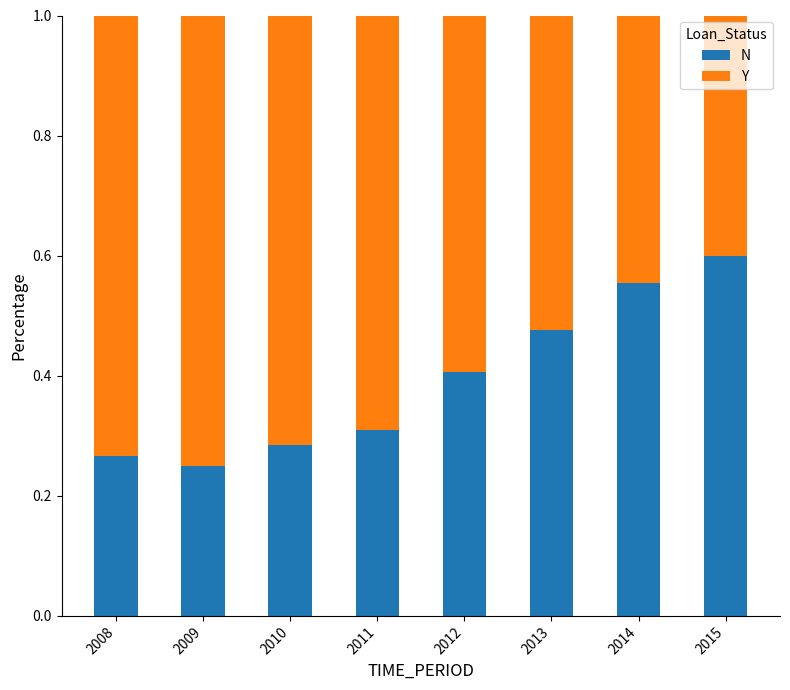

Are the bars horizontal?

No